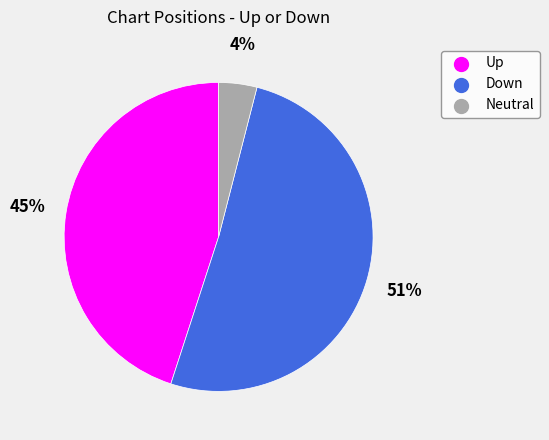

How many slices are in this pie chart?

3